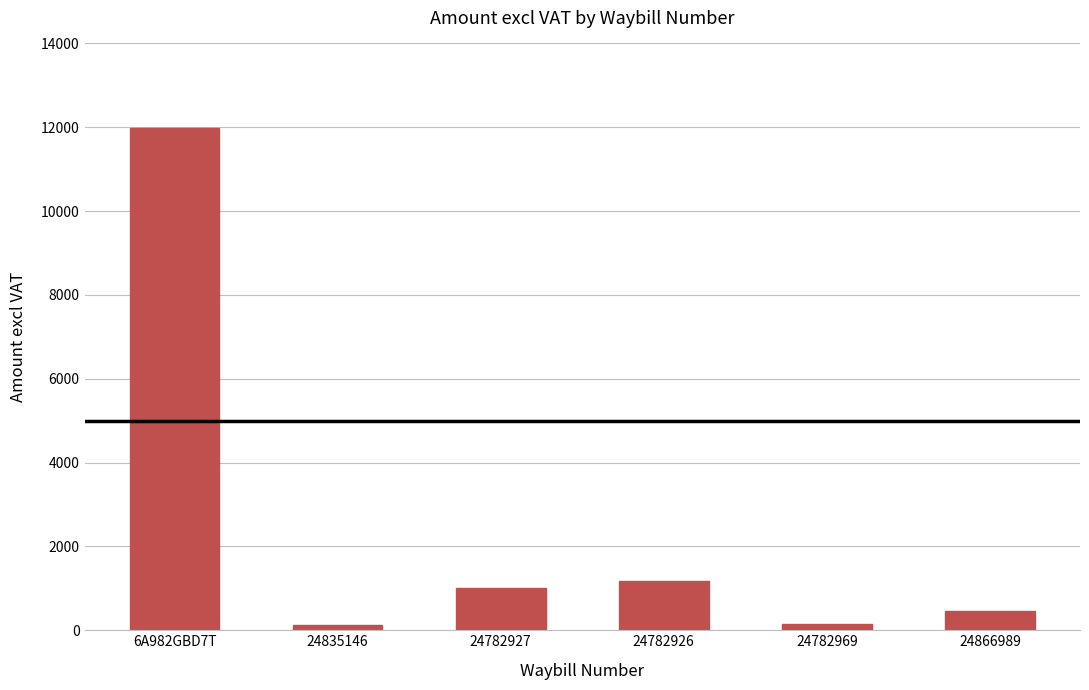

What is the sum of the values at 24835146 and 24782969?

291.8